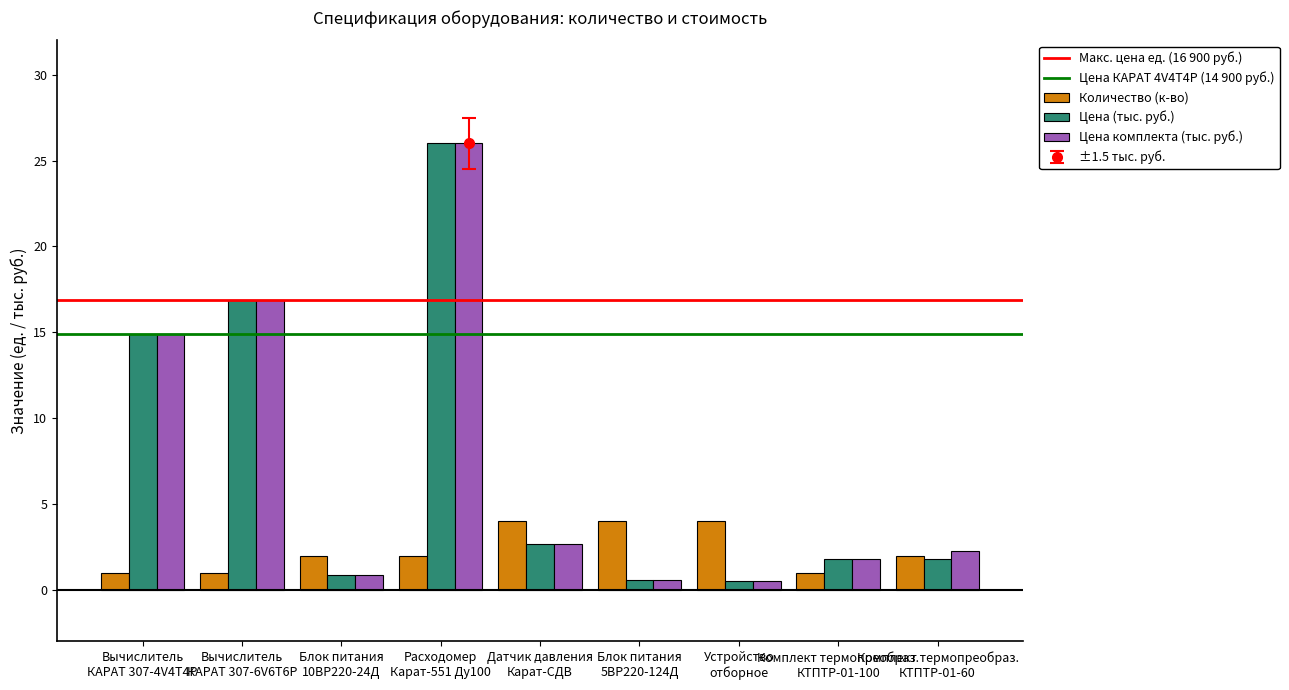

What position from the right is Вычислитель
КАРАТ 307-4V4T4P?

9